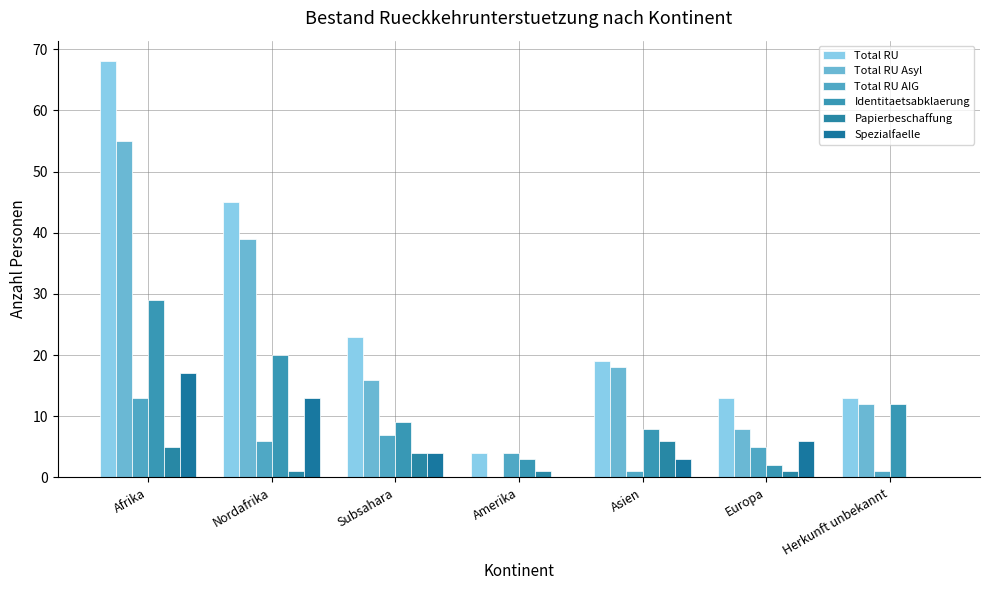

Is it true that Identitaetsabklaerung equals 28 at Nordafrika?

False